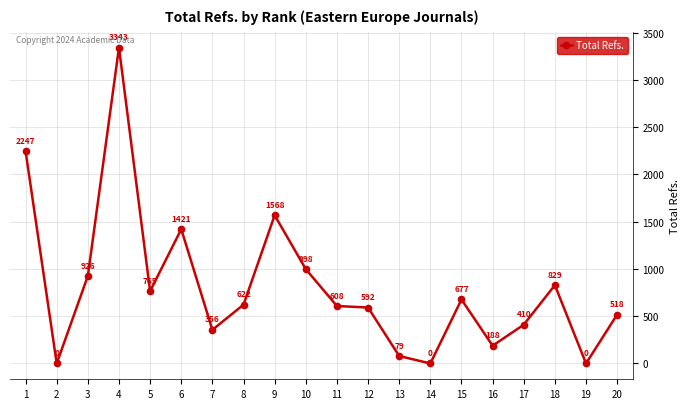

Which label corresponds to the largest value in the chart?

4